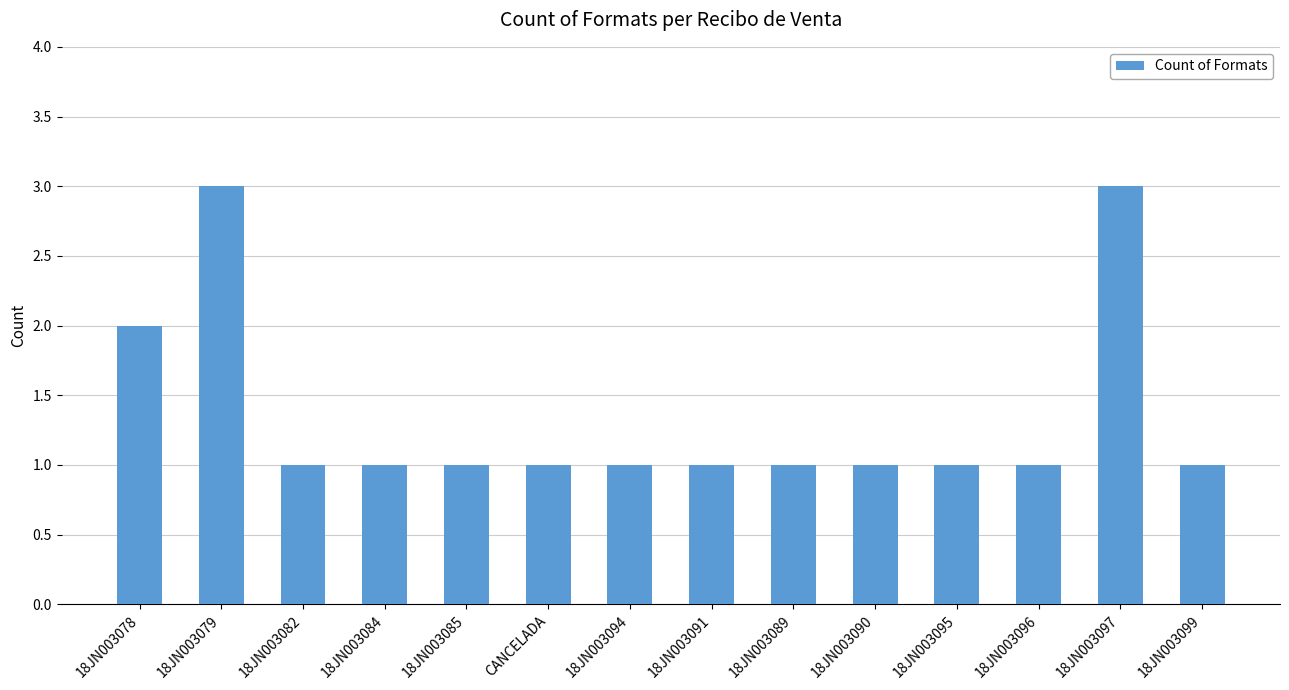

What is the ratio of the value at CANCELADA to the value at 18JN003082?

1.0